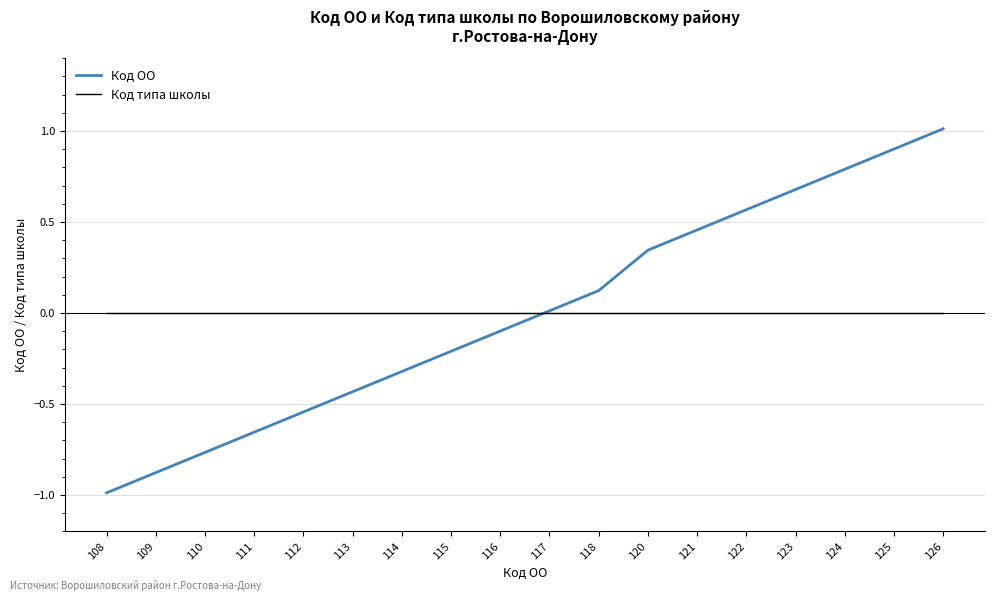

Which category has the lowest value across all series?

108